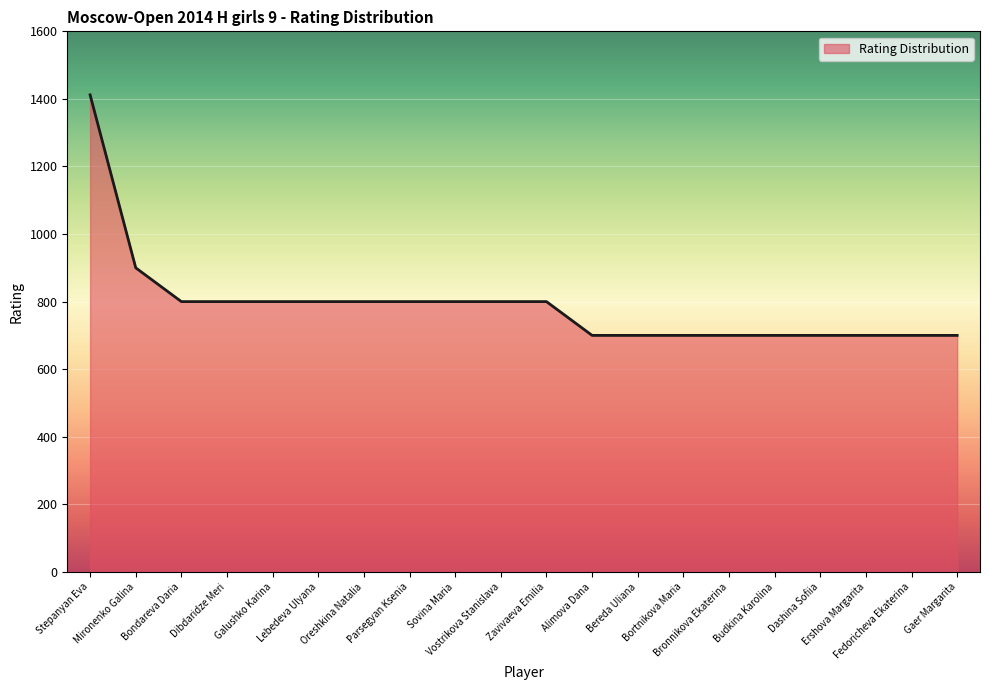

How many values are between 700 and 800?

18